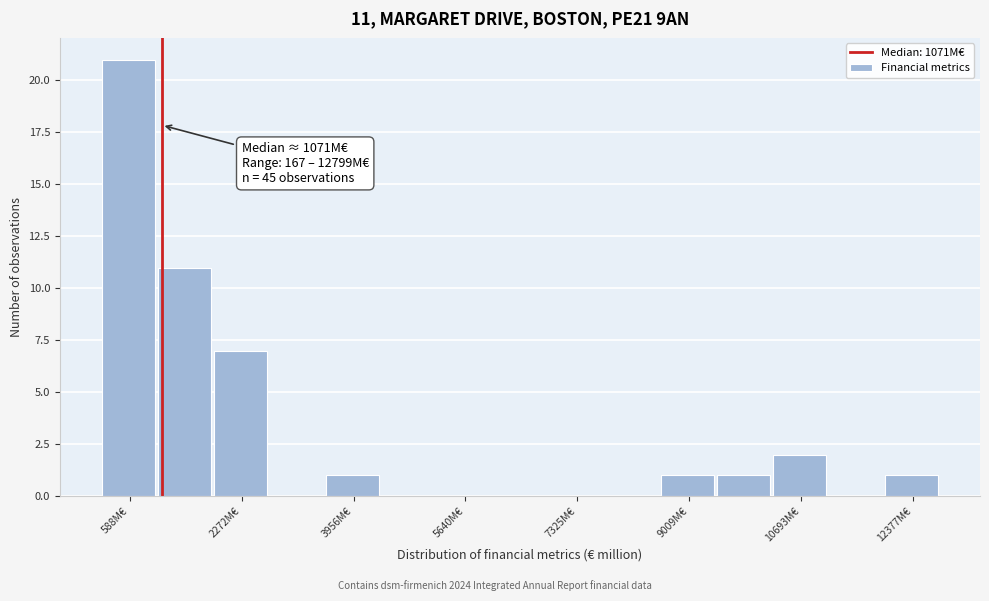

Which range on the x-axis has the tallest bar?

200 to 1000